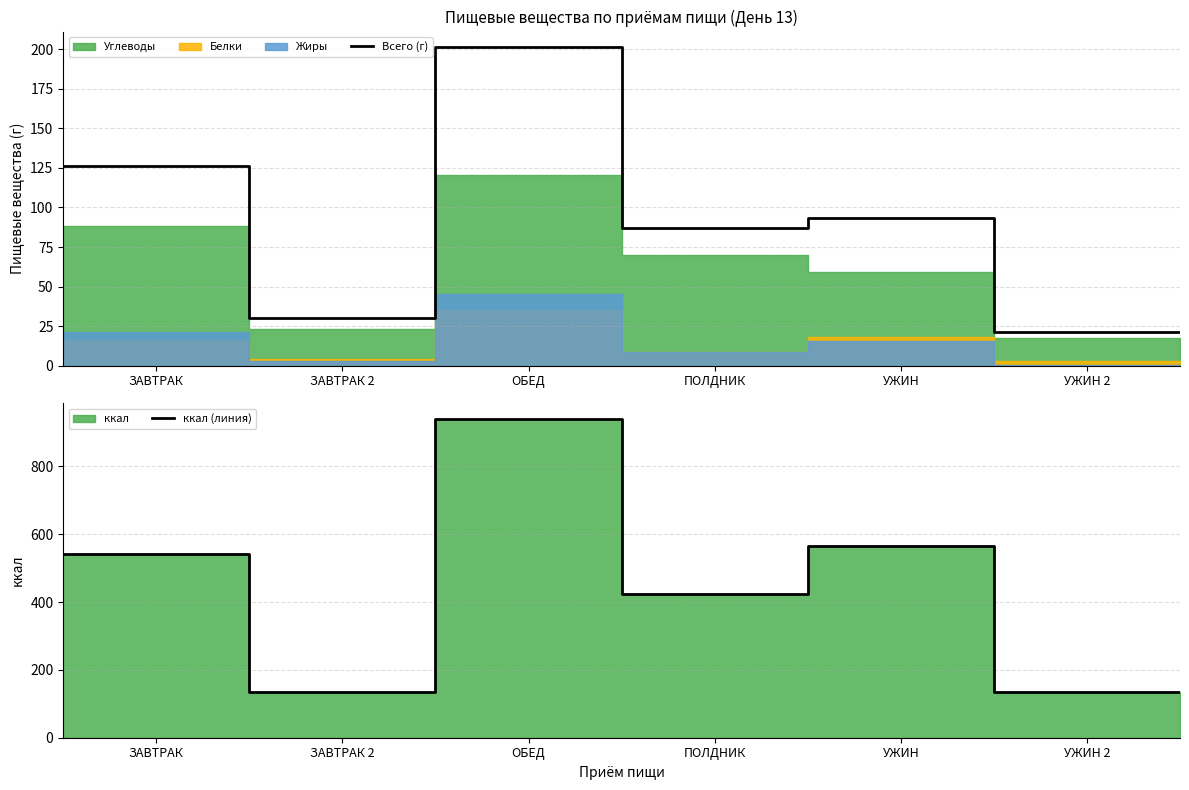

True or false: ккал (линия) and Всего (г) intersect in this chart.

False